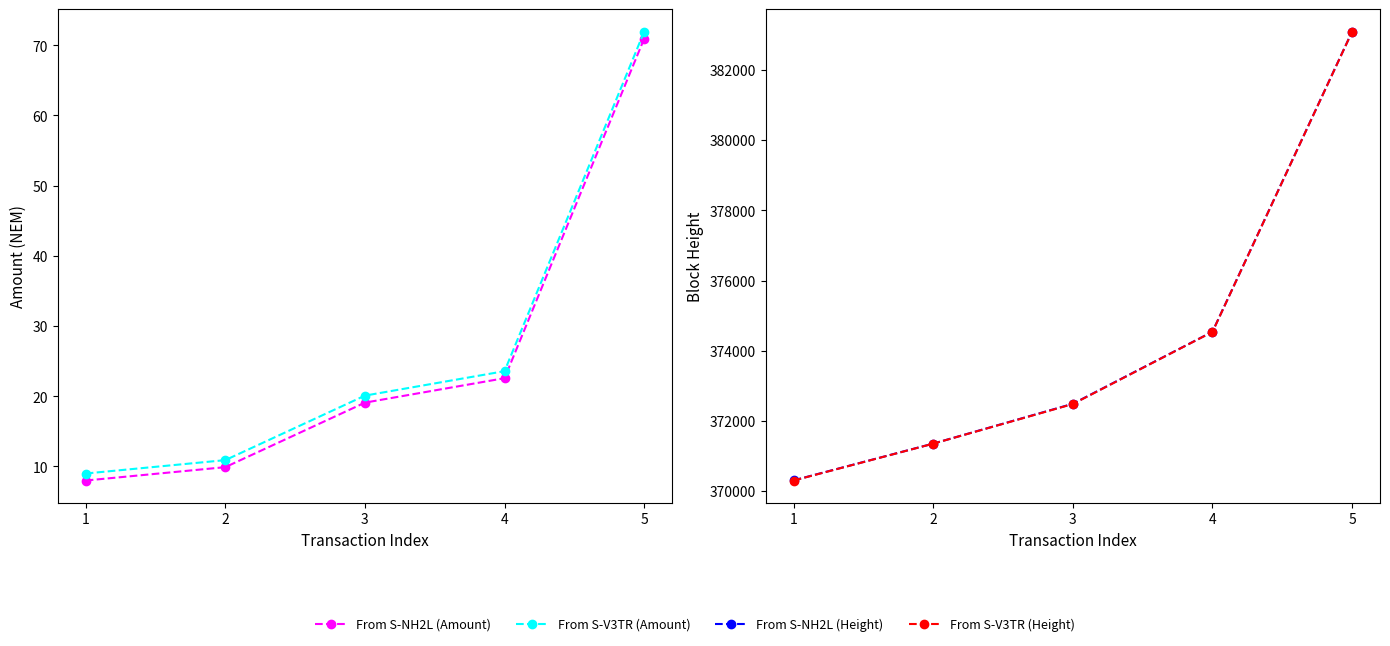

Which category has the lowest value in the From S-V3TR (Height) series?

1